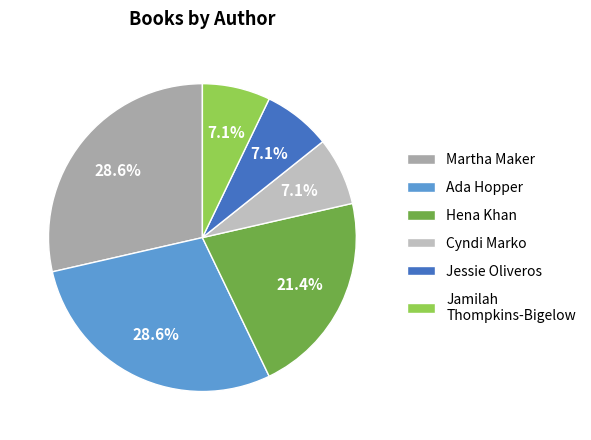

Between Martha Maker and Hena Khan, which is larger?

Martha Maker